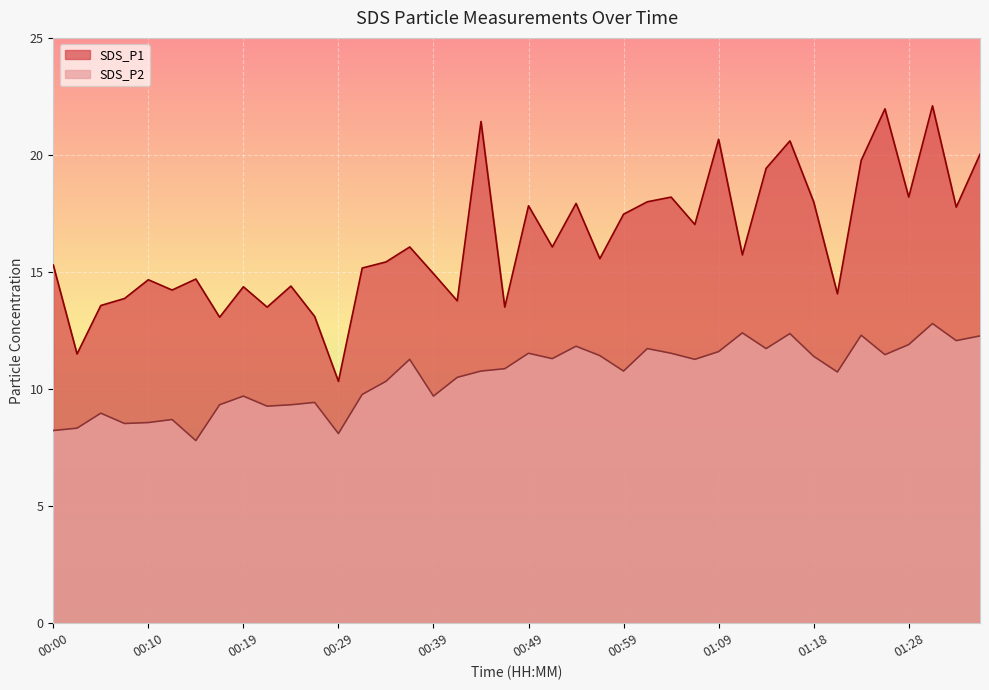

How many data points in SDS_P2 are above 10?

25